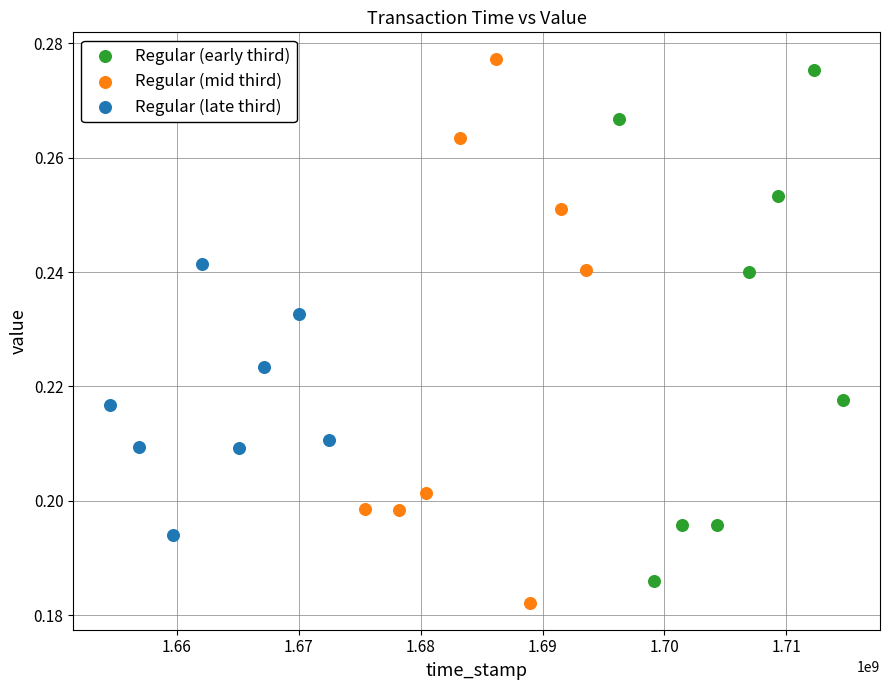

Which series contains the highest Y value?

Regular (mid third)